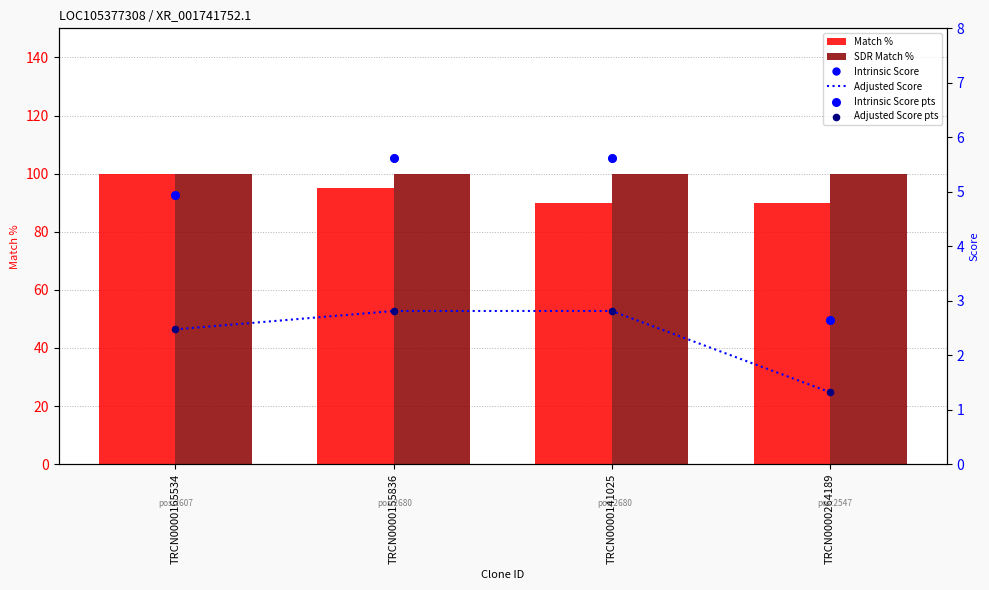

Which series reaches the maximum Y coordinate?

Match %